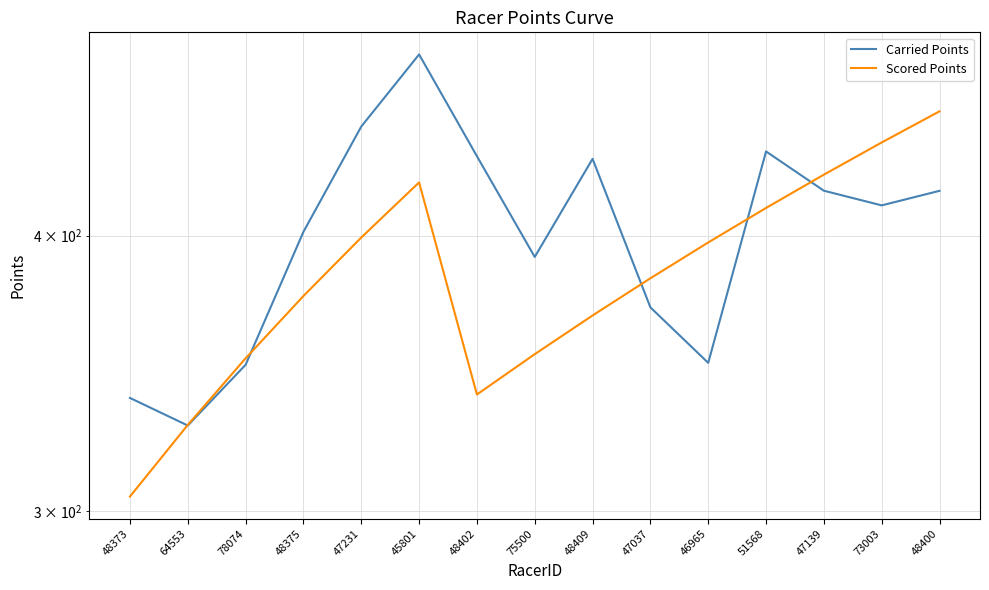

True or false: Carried Points has a value of 448.4 at 47231.

True